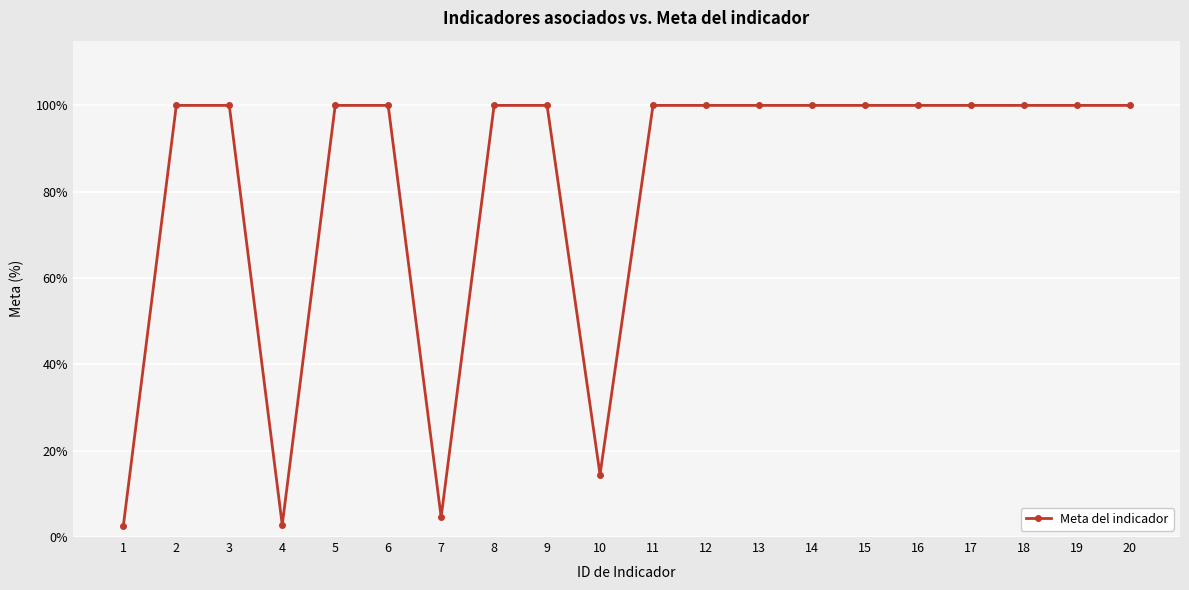

What is the difference between the second highest and minimum values?

97.4